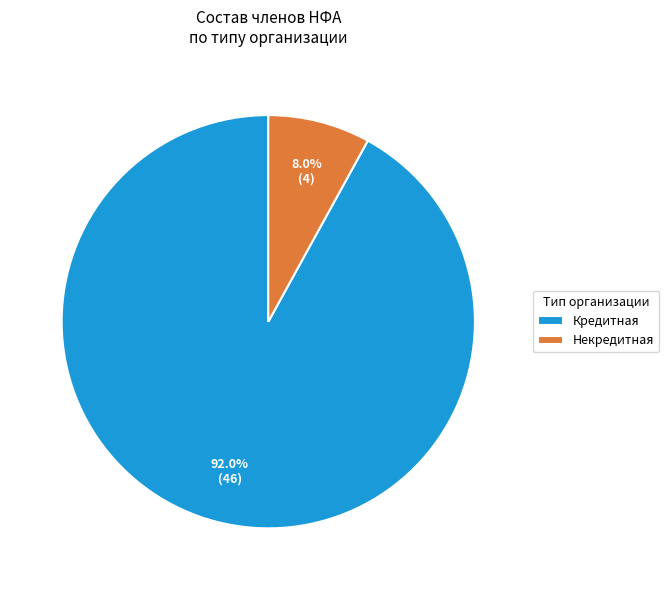

Is there any slice that represents more than half of the pie?

Yes